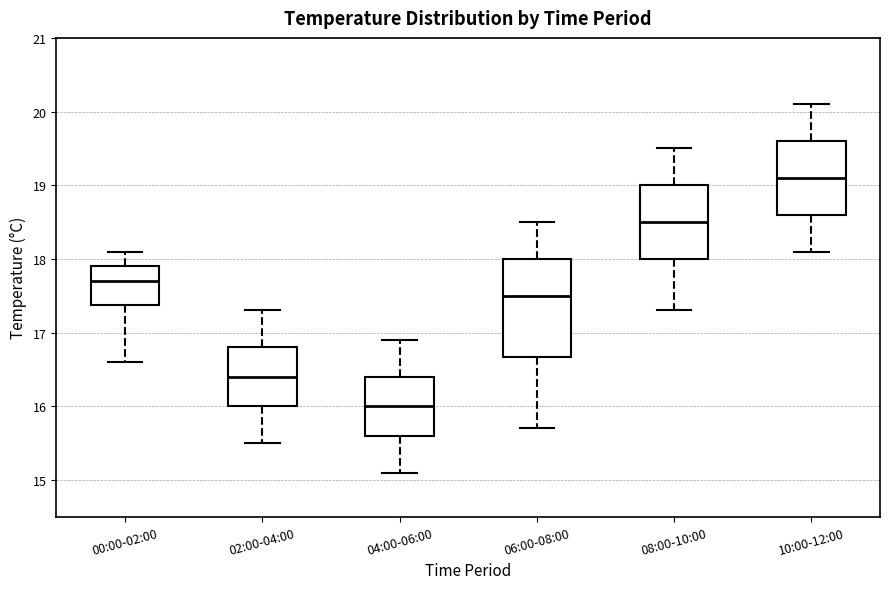

Reading left to right, transcribe this box plot: for each box, give where its median line is, the range the box spans, and where its two whiskers end, as read against the y-axis. The values are not printed on the chart, so give them approximately, as read against the axis.

00:00-02:00: median 17.7, box 17.4 to 17.9, whiskers 16.6 to 18.1
02:00-04:00: median 16.4, box 16.0 to 16.8, whiskers 15.5 to 17.3
04:00-06:00: median 16.0, box 15.6 to 16.4, whiskers 15.1 to 16.9
06:00-08:00: median 17.5, box 16.7 to 18.0, whiskers 15.7 to 18.5
08:00-10:00: median 18.5, box 18.0 to 19.0, whiskers 17.3 to 19.5
10:00-12:00: median 19.1, box 18.6 to 19.6, whiskers 18.1 to 20.1